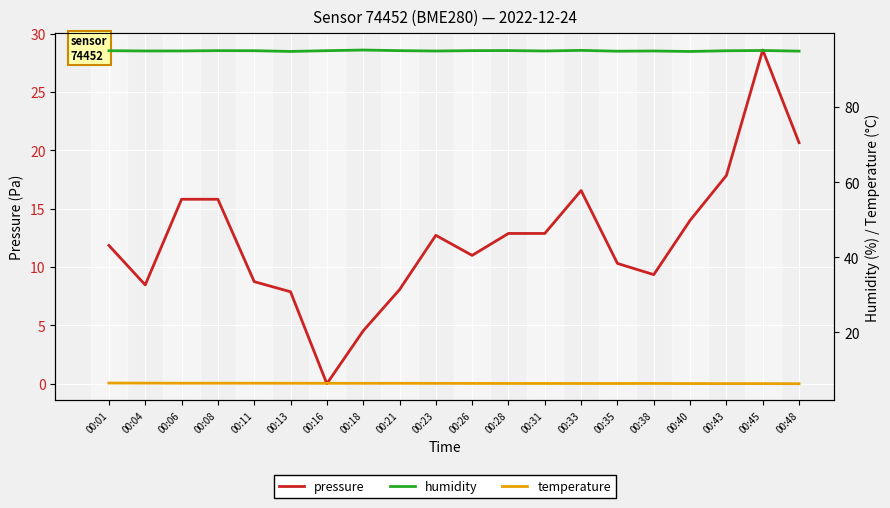

What are all the series names shown in the legend?

pressure, humidity, temperature